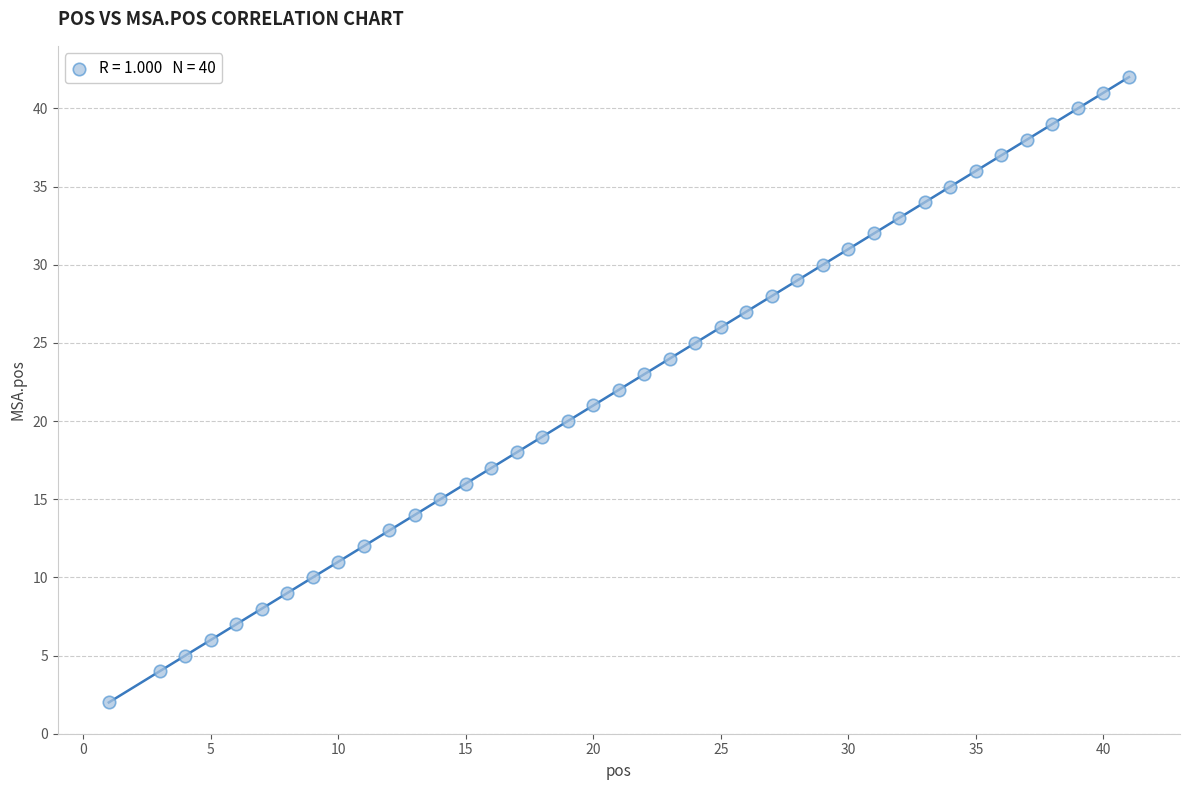

What is the range of X values (max minus min)?

40